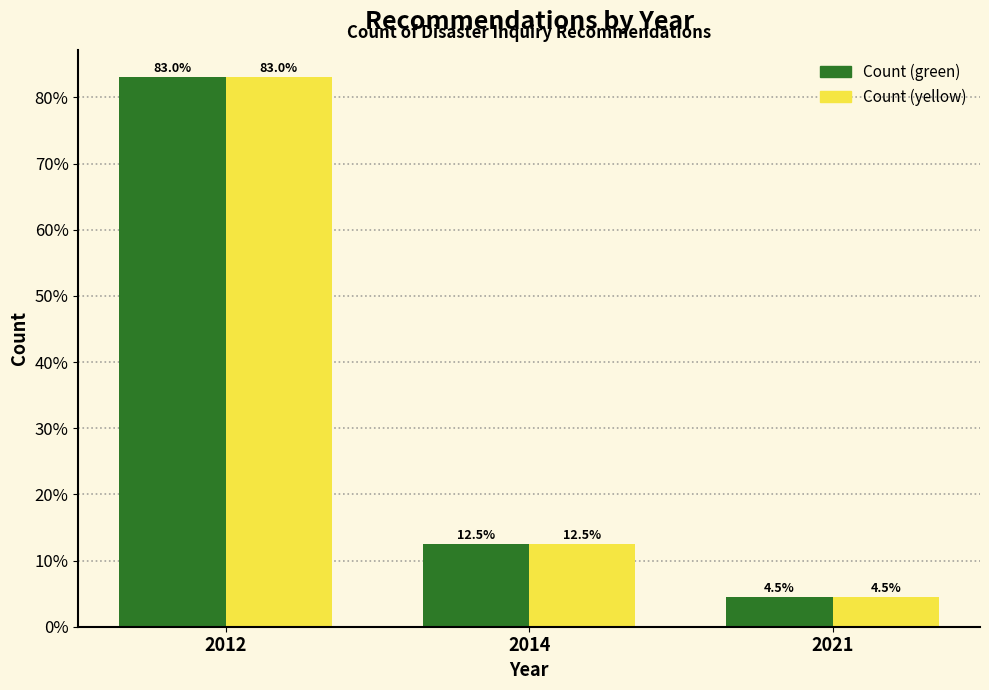

Reading right to left, transcribe all the data shown in this chart.

Count (green): 4.5	12.5	83.0
Count (yellow): 4.5	12.5	83.0